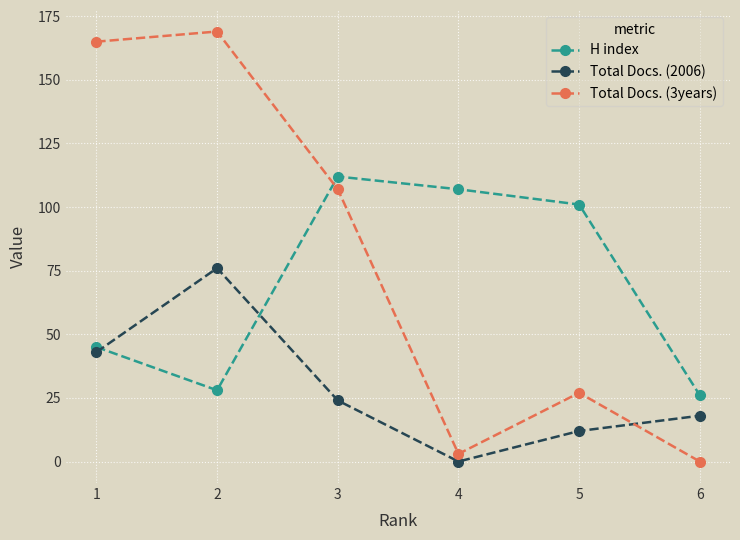

What is the sum of all Total Docs. (3years) values?

471